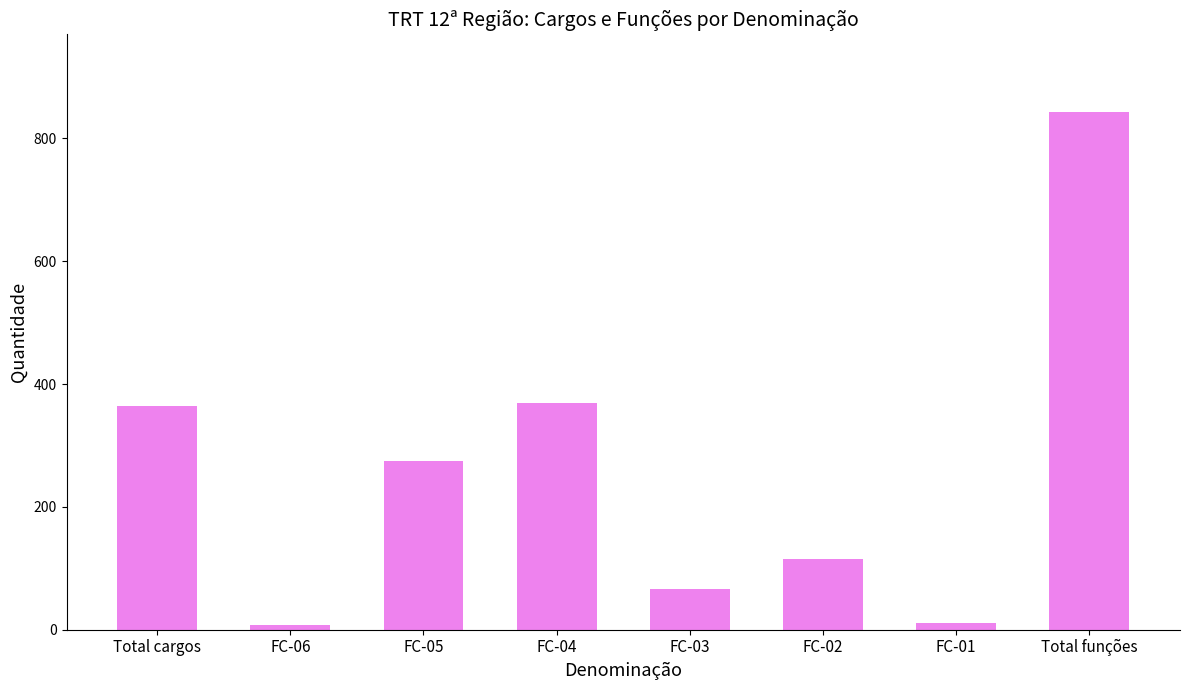

Approximately how many times larger is the value at FC-02 compared to Total funções?

0.1